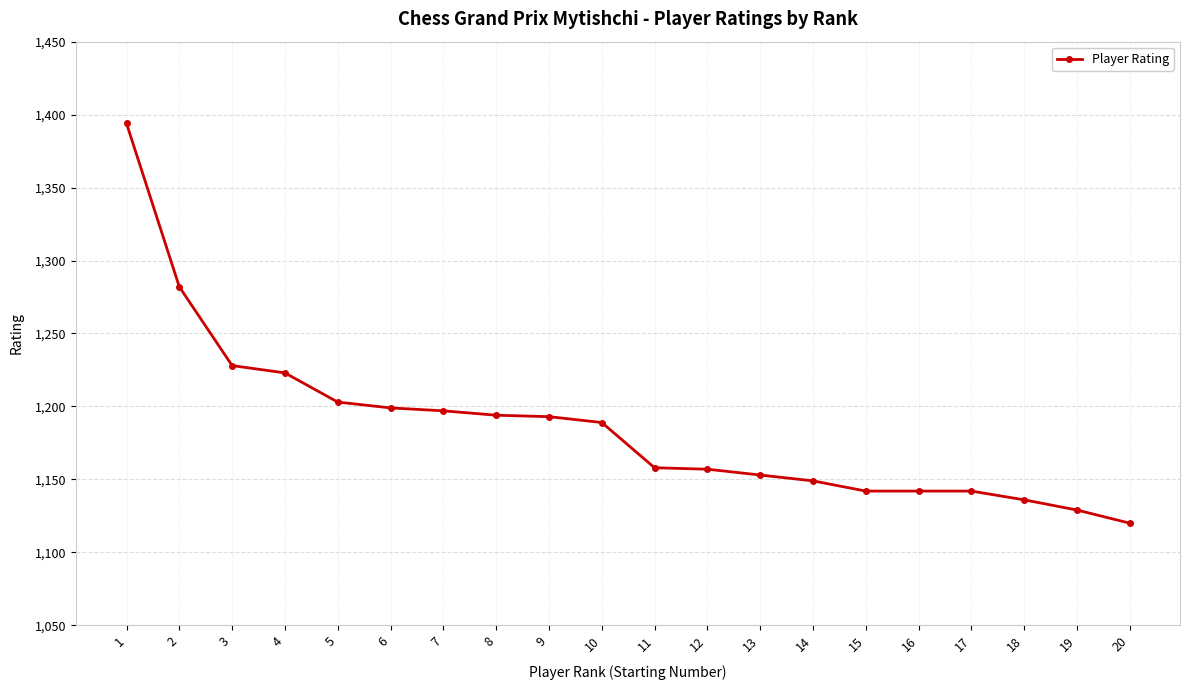

What is the sum of all values?

23730